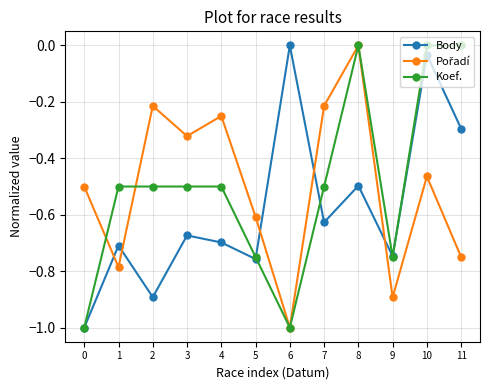

At which label does Body reach its peak?

6